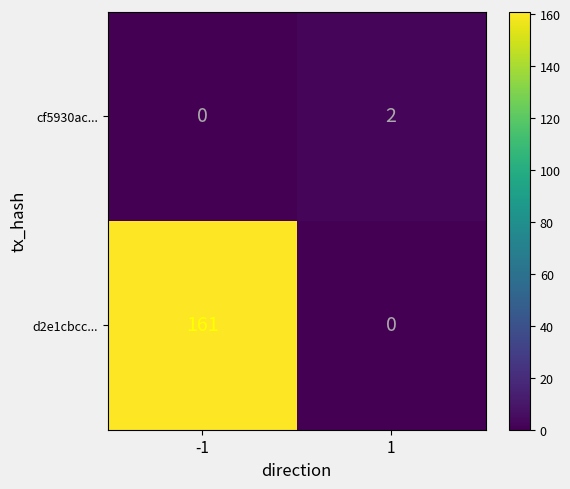

Rank the series by their maximum value, from highest to lowest.

d2e1cbcc..., cf5930ac...